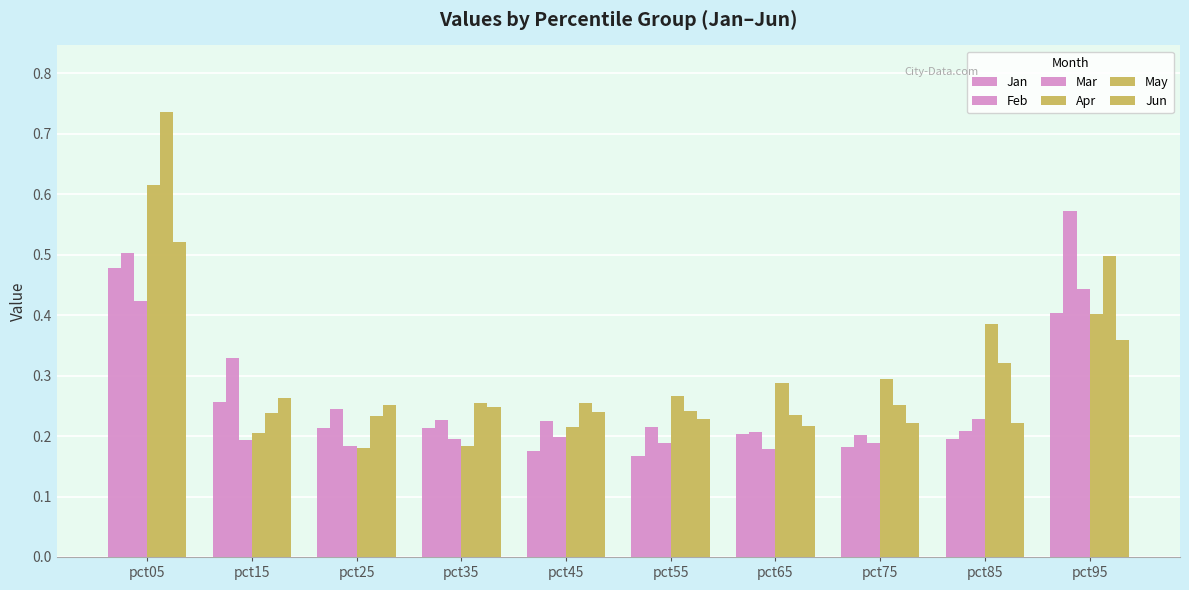

Count the number of categories in the chart.

10